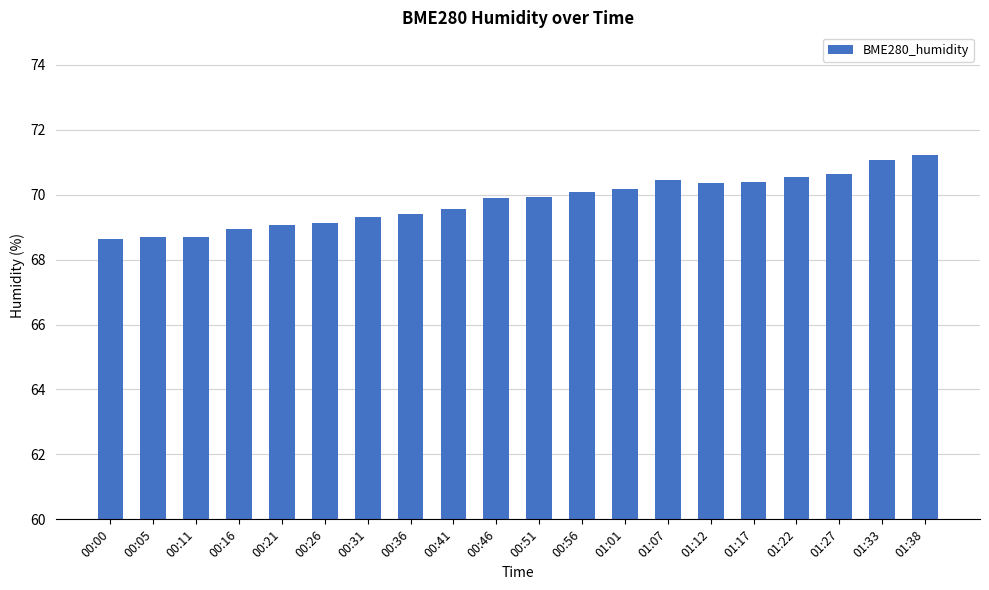

Is it true that the value at 01:12 is 70.4?

True